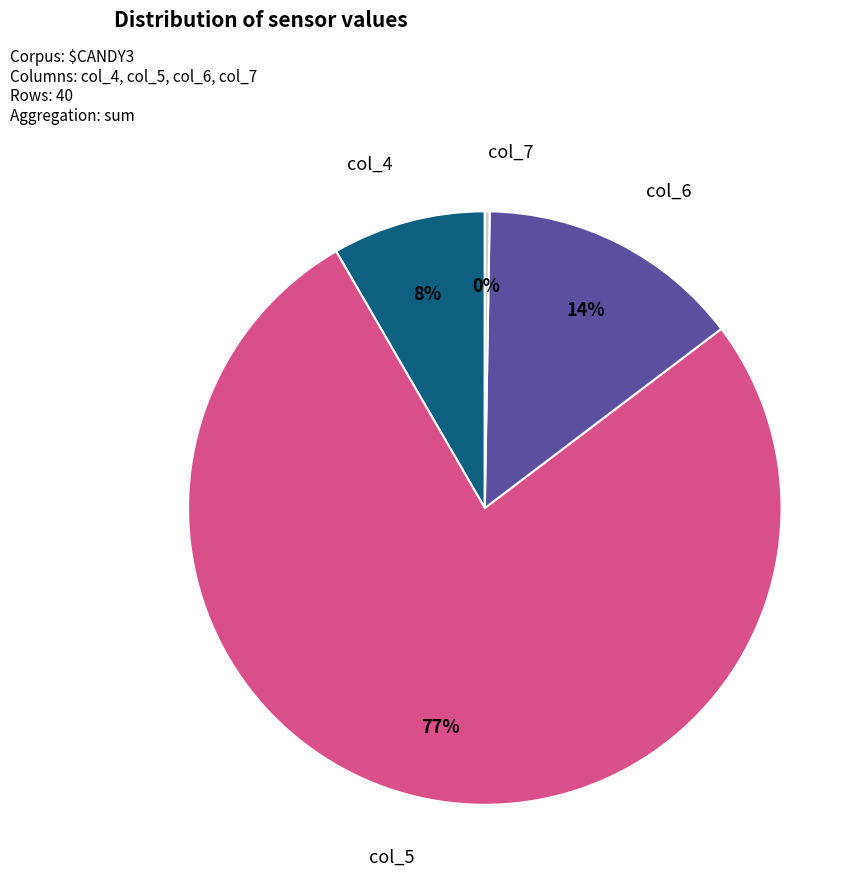

What percentage is the col_6 slice, to the nearest percent?

14%